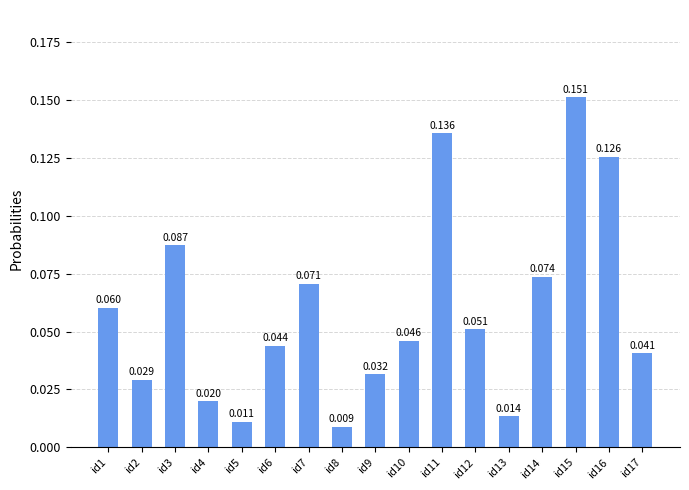

Does the chart contain stacked bars?

No